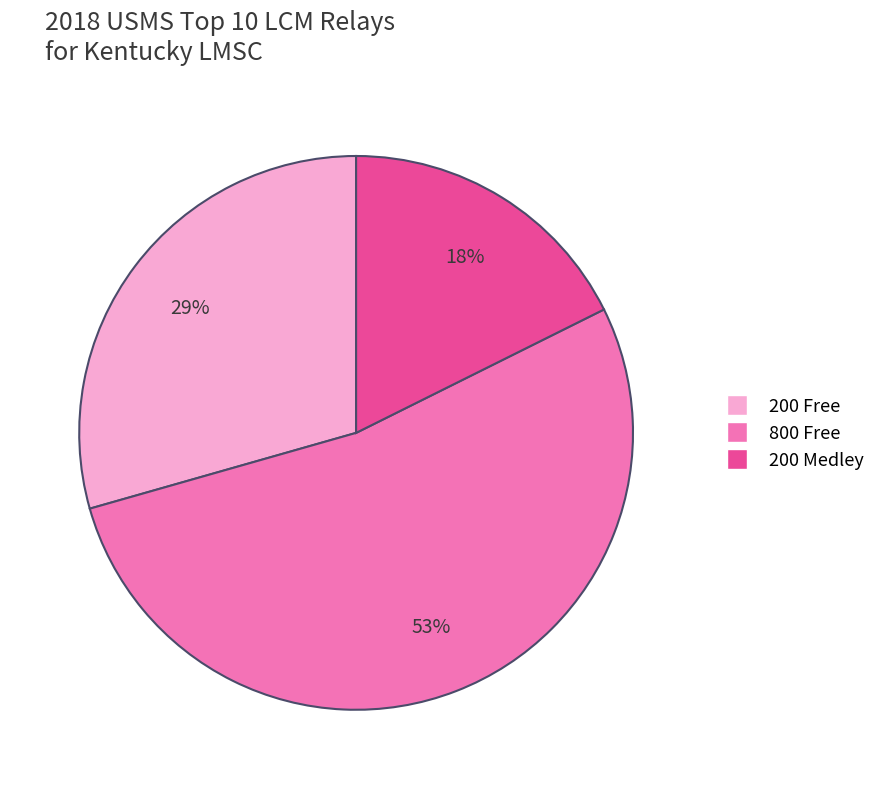

Count the number of slices in the pie.

3